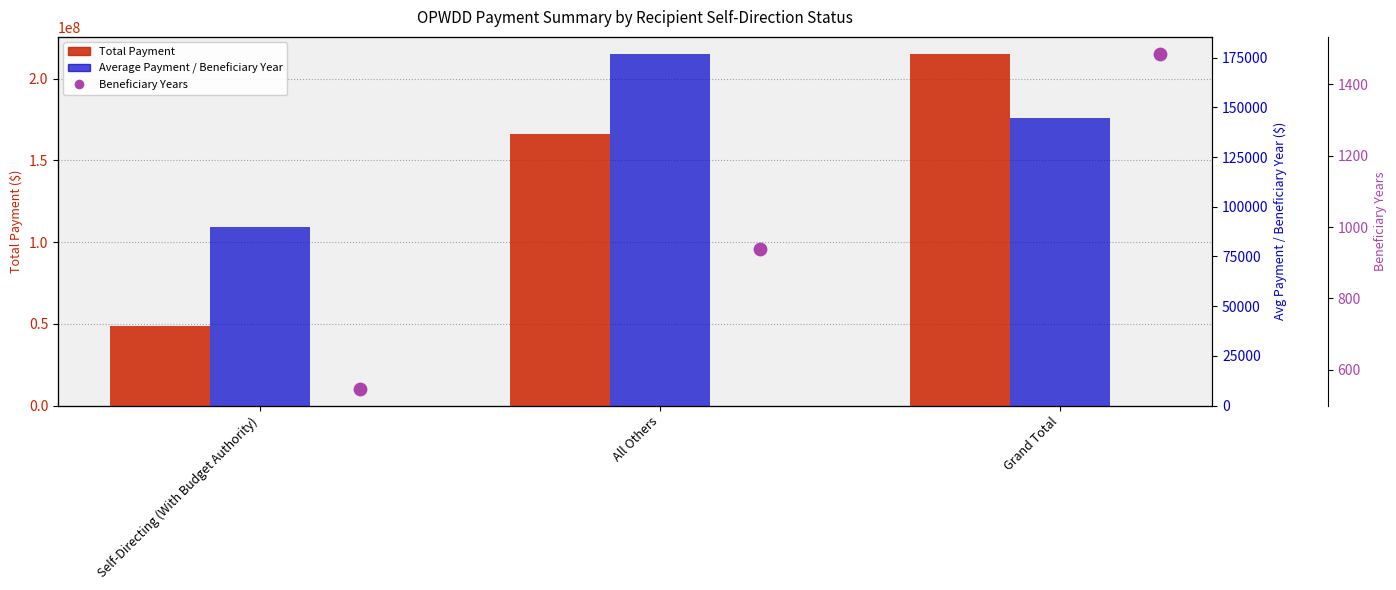

At how many categories does at least one series exceed 73971835?

2